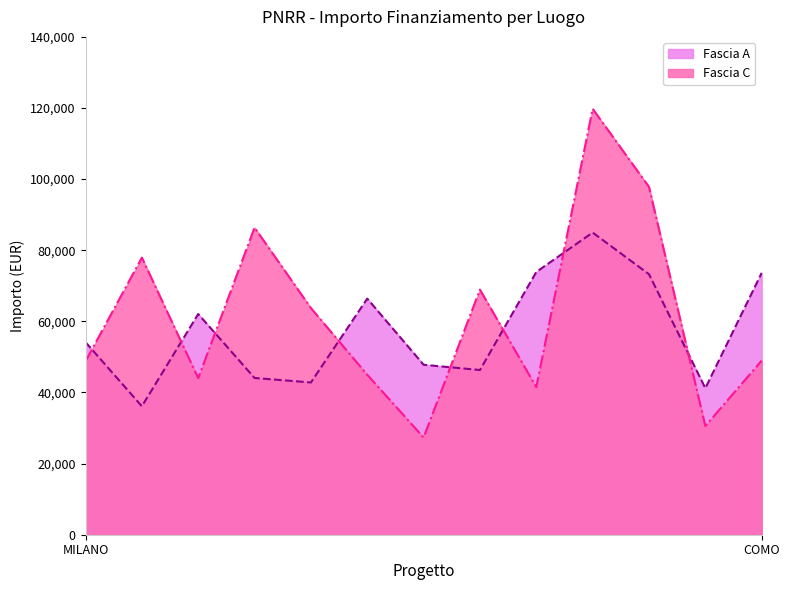

Reading right to left, extract all data points from this chart.

Fascia A: 73636.1	41196.6	73250.1	84977.9	73886.6	46312.5	47794.5	66393.6	42816.5	44080.6	62062.4	36123.8	54144.9
Fascia C: 48957.9	30558.8	97812.0	119783.4	41496.0	68925.6	27342.9	44978.7	63747.5	86371.0	44036.1	77926.5	48776.3